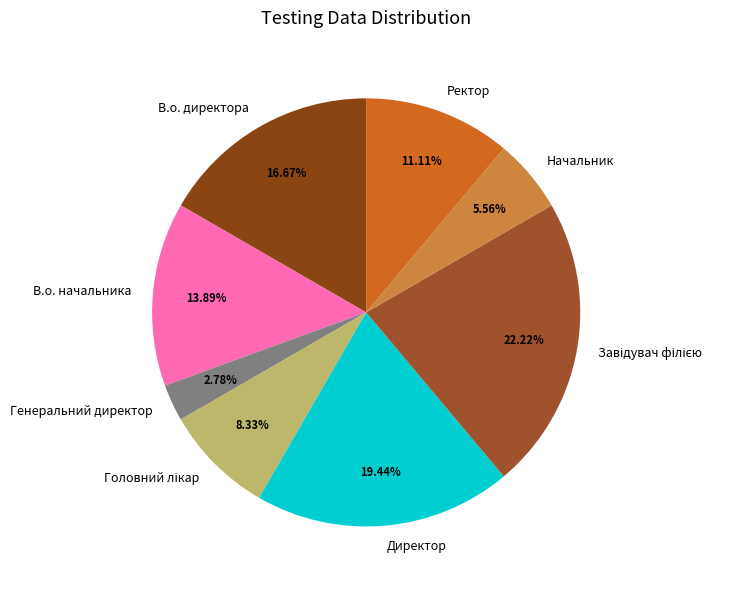

Which category has the smallest portion of the pie?

Генеральний директор